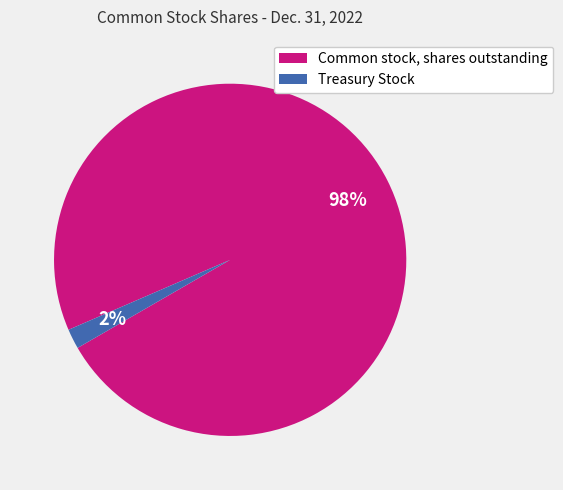

Which slice is the largest?

Common stock, shares outstanding